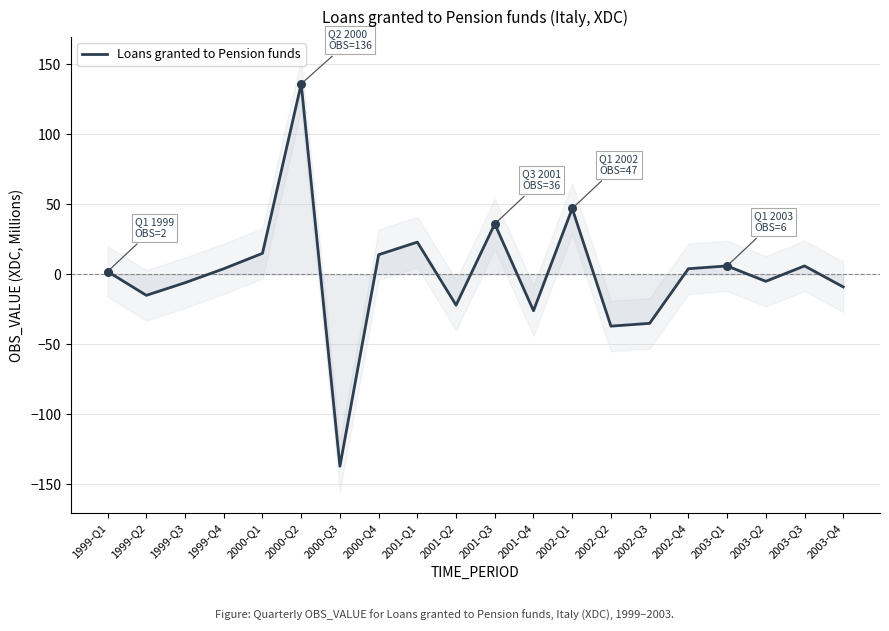

What is the change in value from 2000-Q3 to 2001-Q1?

+160